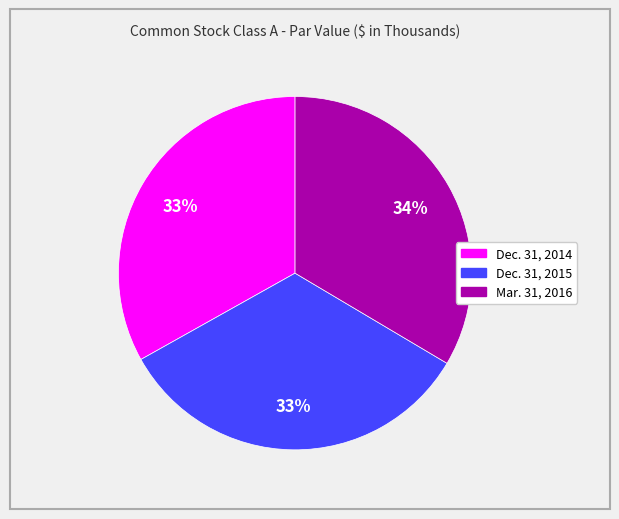

How many segments does this pie chart have?

3